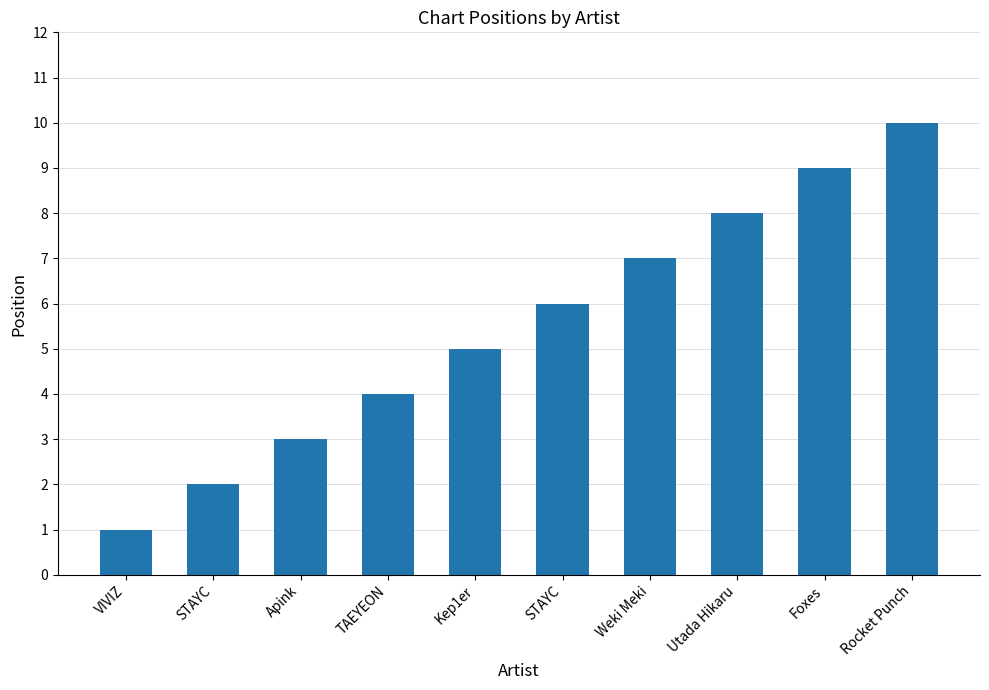

Are the bars grouped side by side (vs. stacked)?

No